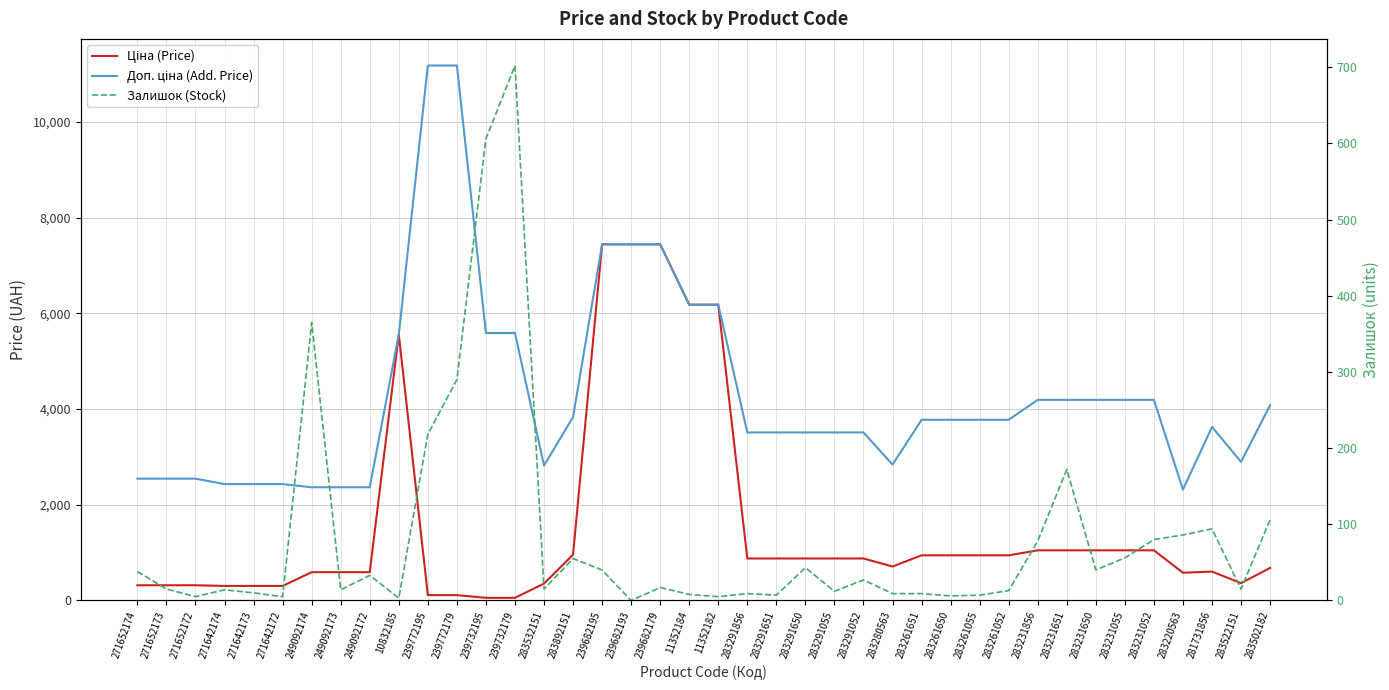

True or false: Доп. ціна (Add. Price) and Ціна (Price) cross at least once.

False